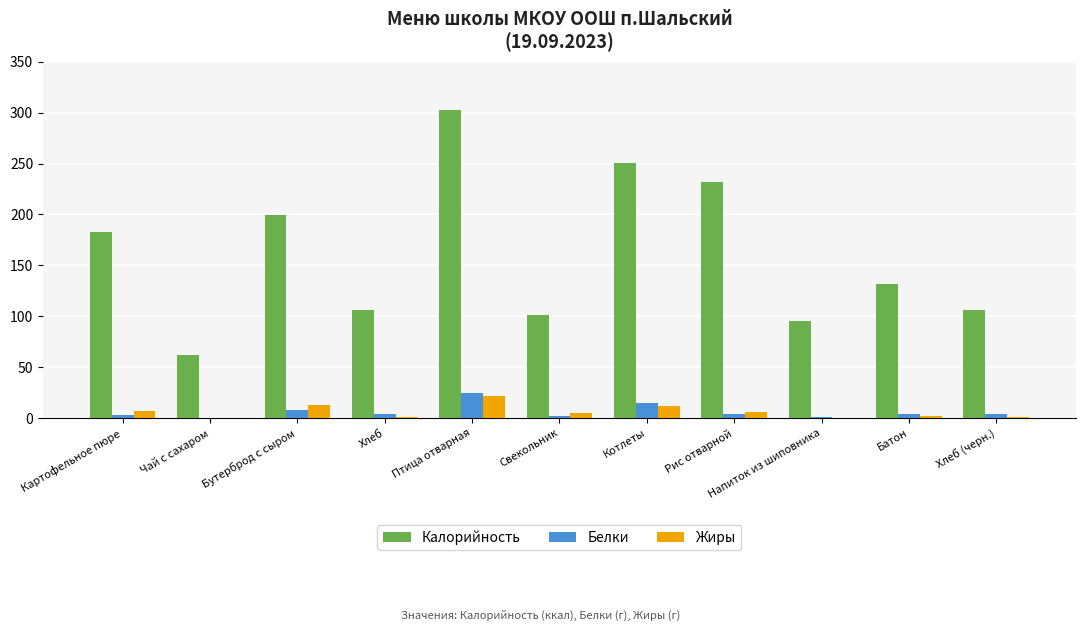

What is the sum of the Жиры values at Свекольник and Чай с сахаром?

5